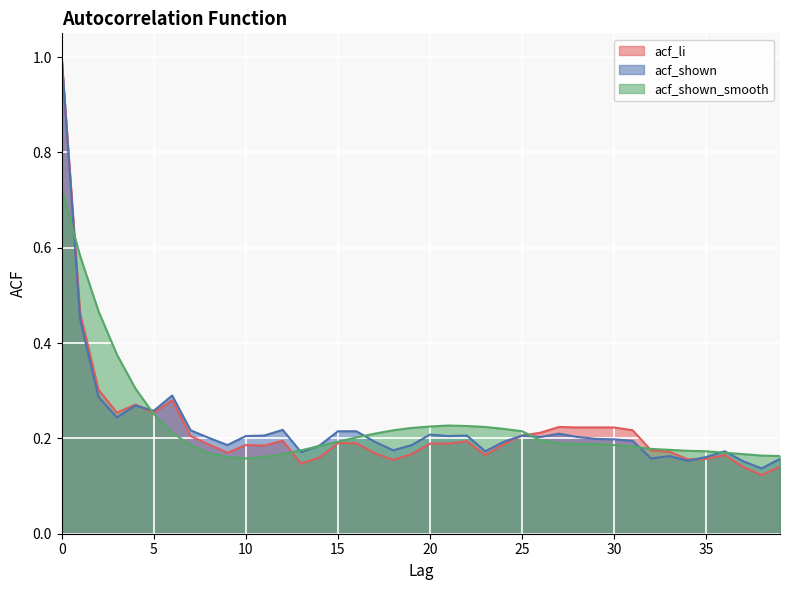

At 11, list the series in order from smallest to largest.

acf_shown_smooth, acf_li, acf_shown